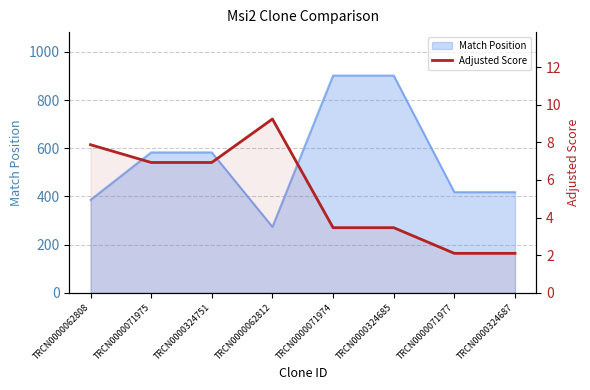

Reading left to right, extract all data points from this chart.

7.9	6.9	6.9	9.2	3.5	3.5	2.1	2.1